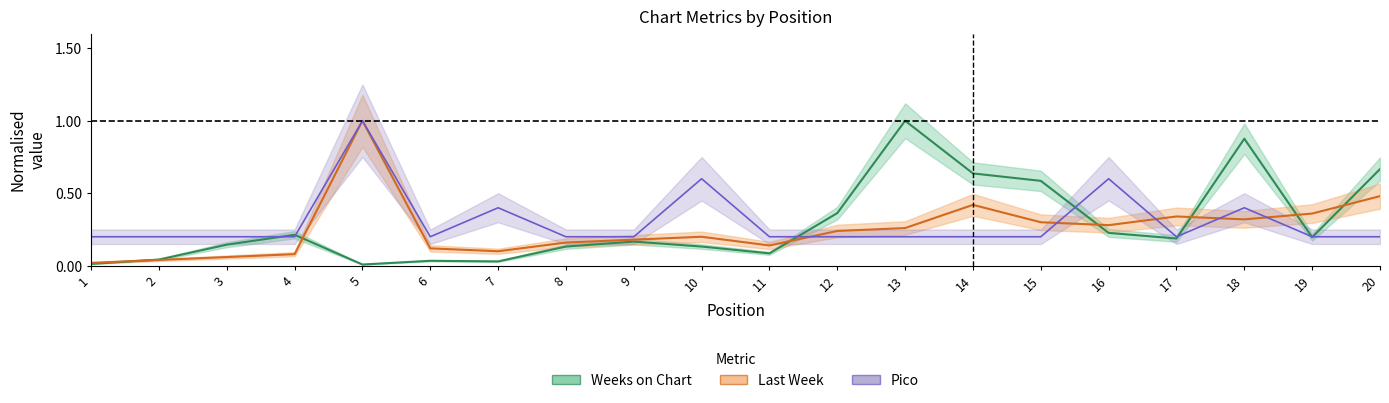

How many times do Last Week and Weeks on Chart cross each other?

7